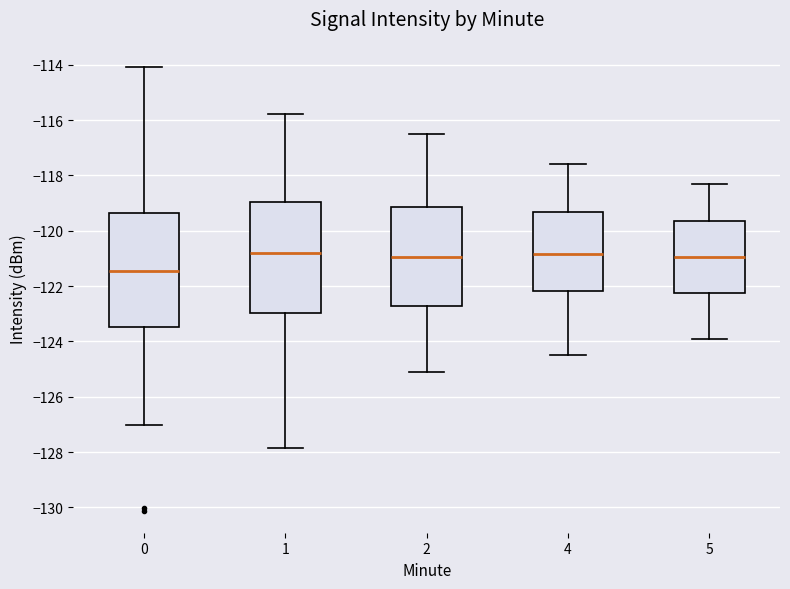

Where is the upper edge of the box at x = 4 on the y-axis? The values are not printed on the chart, so give them approximately, as read against the axis.

-119.4